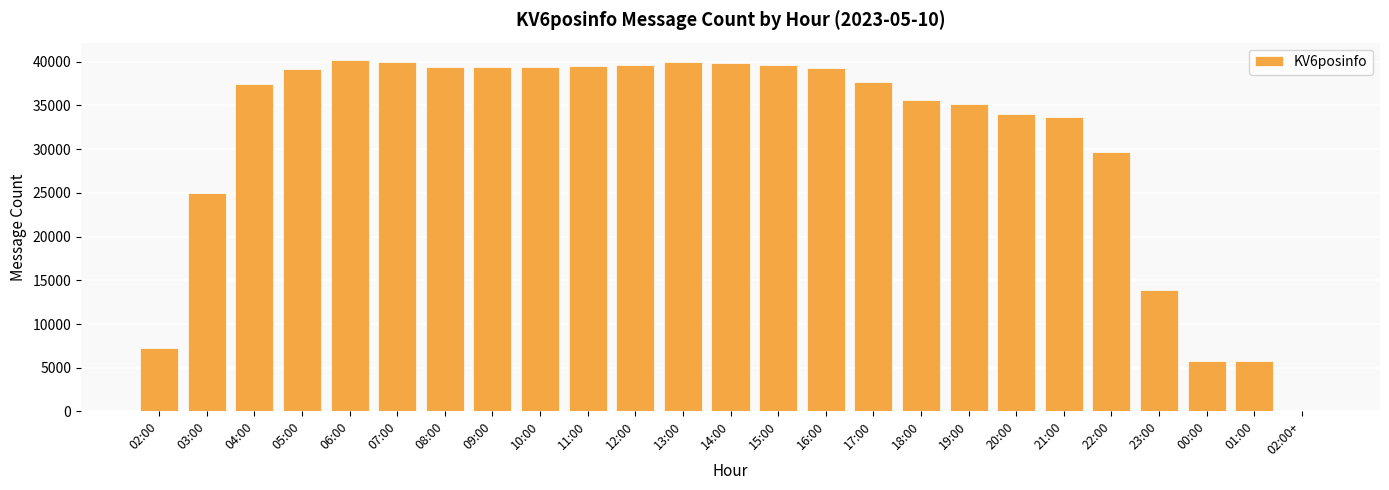

Read the value at 00:00, to the nearest 50.

5800